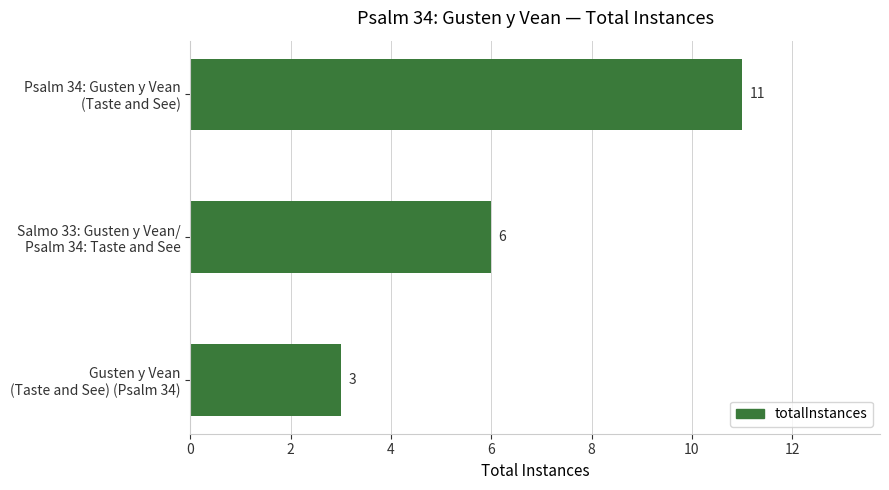

What is the value of the 1st bar from the top?

11